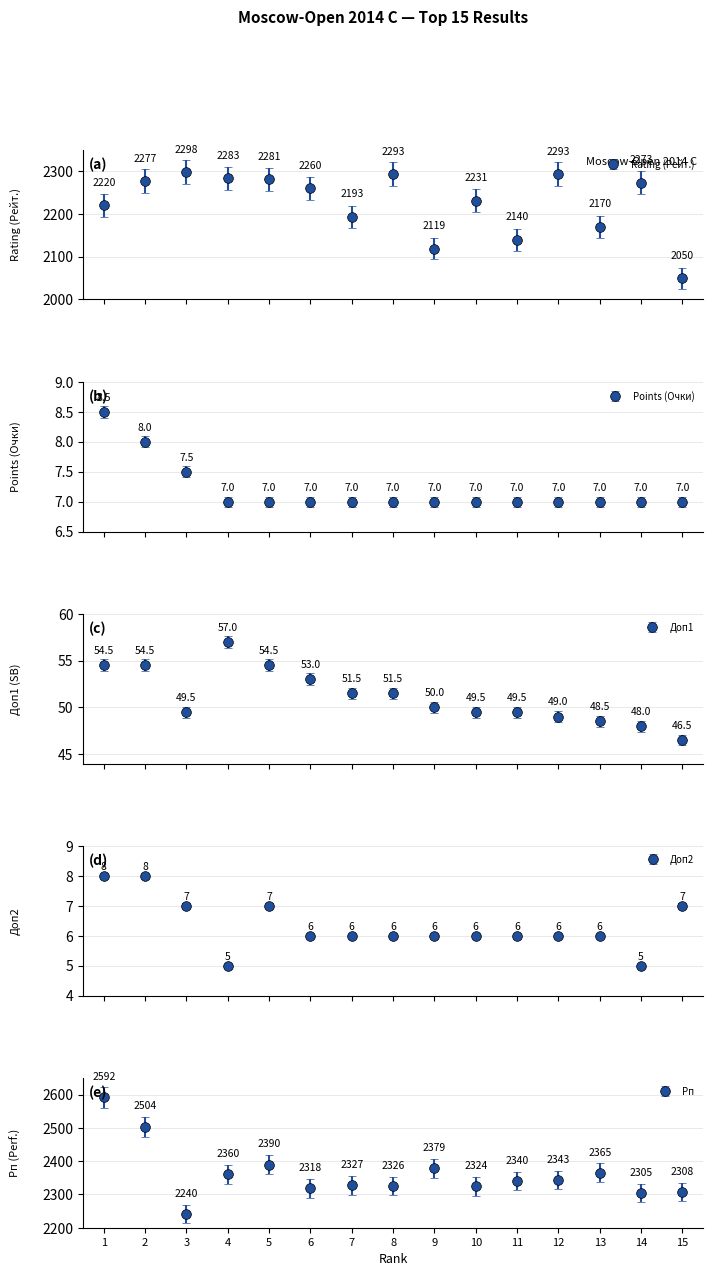

Is this an area chart (filled region under the line)?

No